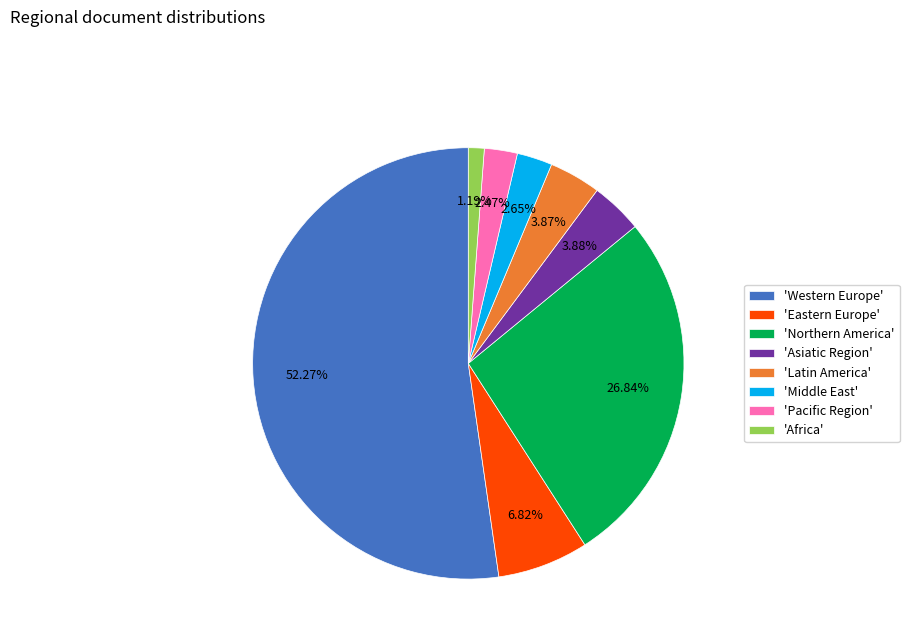

Is there any slice that represents more than half of the pie?

Yes